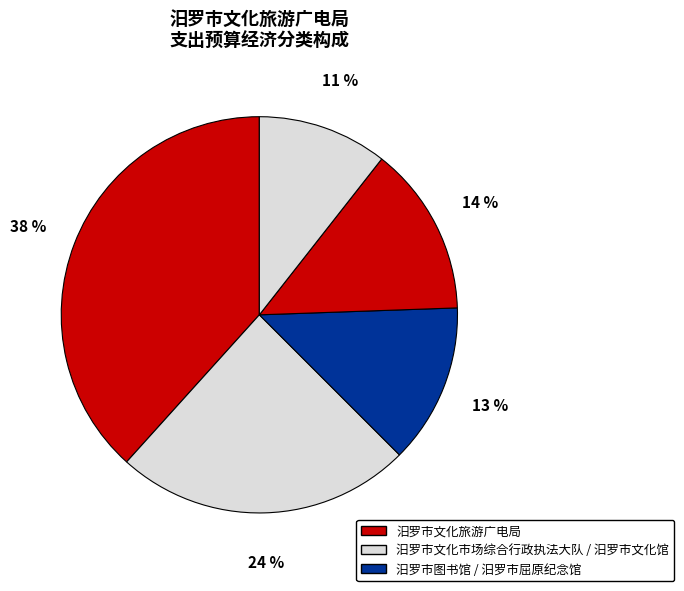

How many segments does this pie chart have?

5